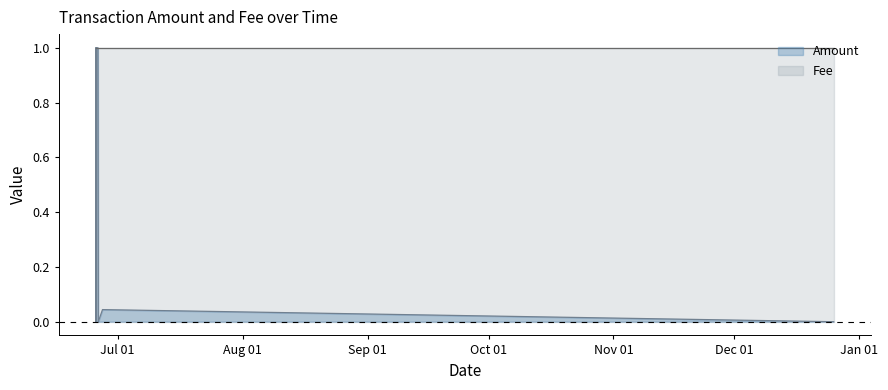

List the labels in order of value, largest first.

2017-06-25 14:08:03, 2017-06-25 16:25:44, 2017-06-26 02:29:44, 2017-06-27 05:49:02, 2017-06-25 14:21:20, 2017-06-26 04:39:16, 2017-12-25 14:47:15